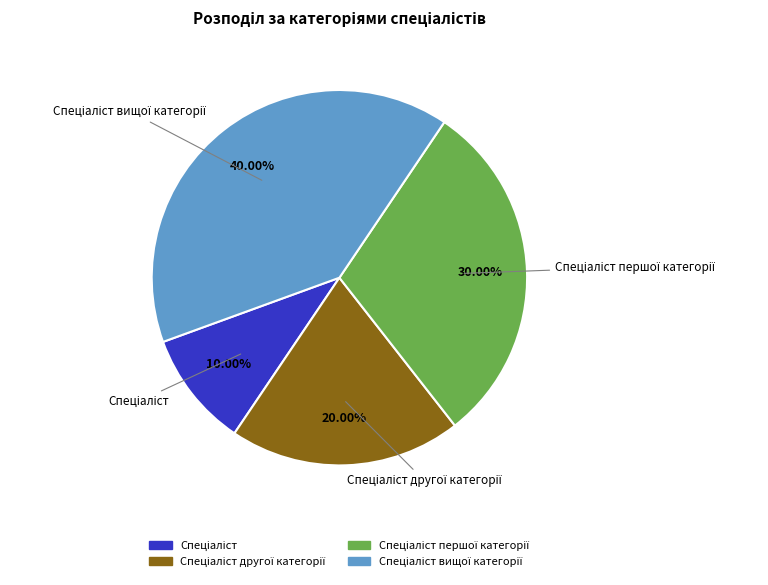

How many segments does this pie chart have?

4